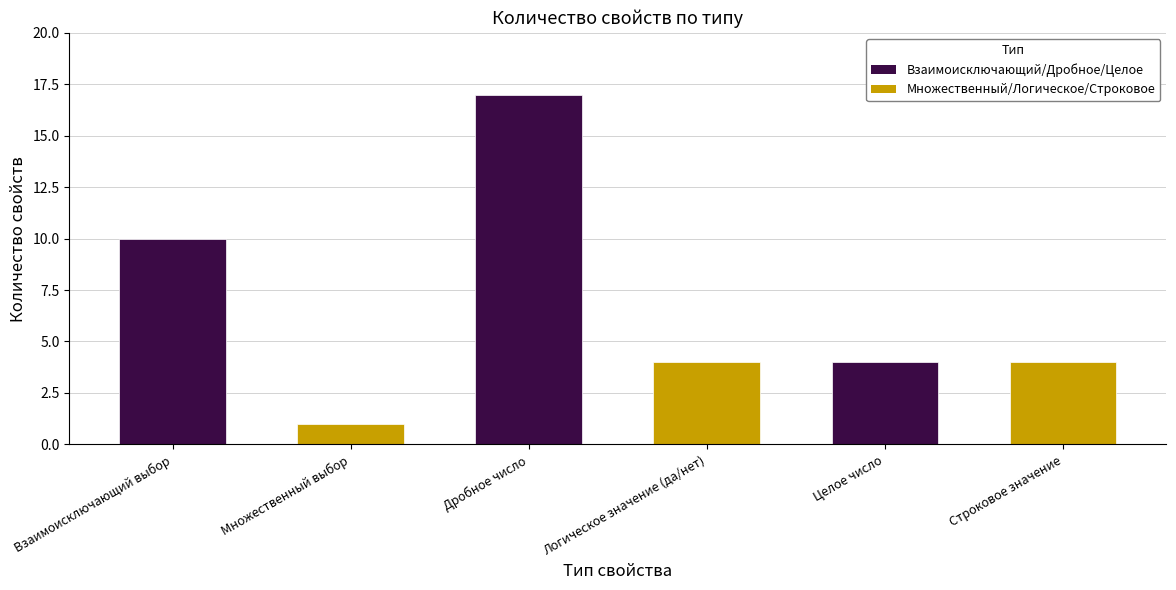

Count the number of categories in the chart.

6